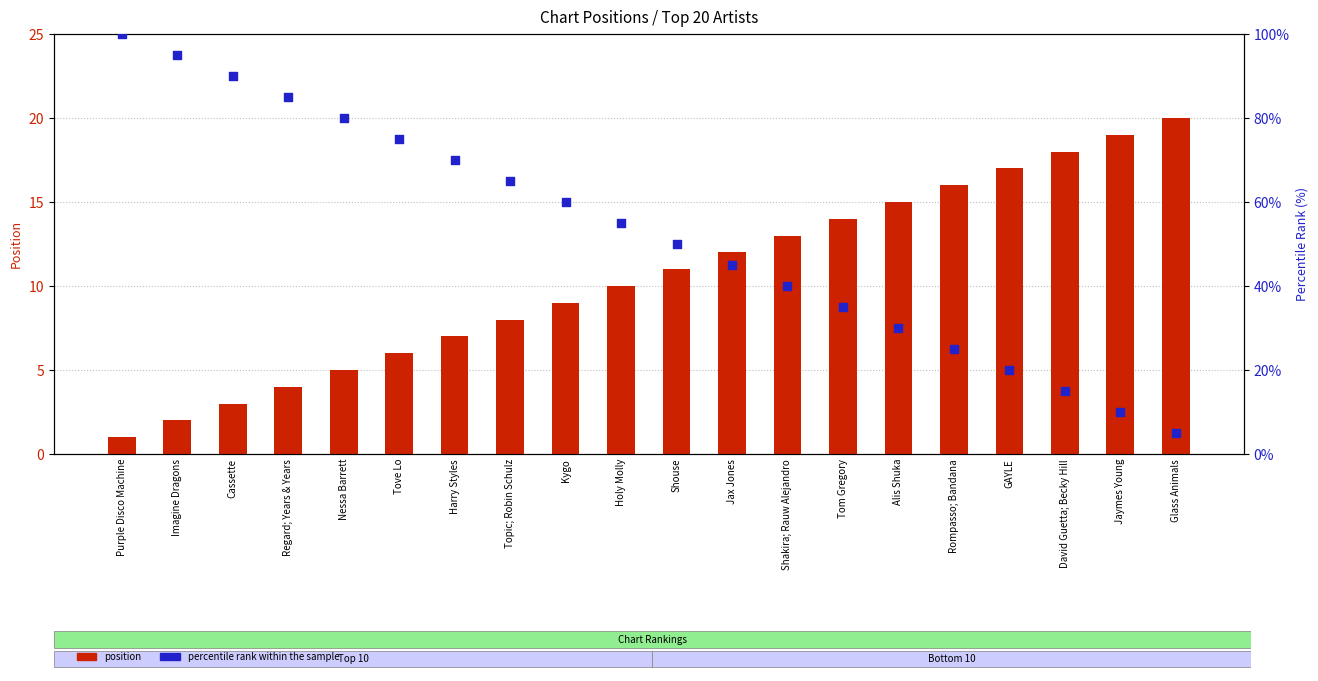

At how many categories does at least one series exceed 74?

6